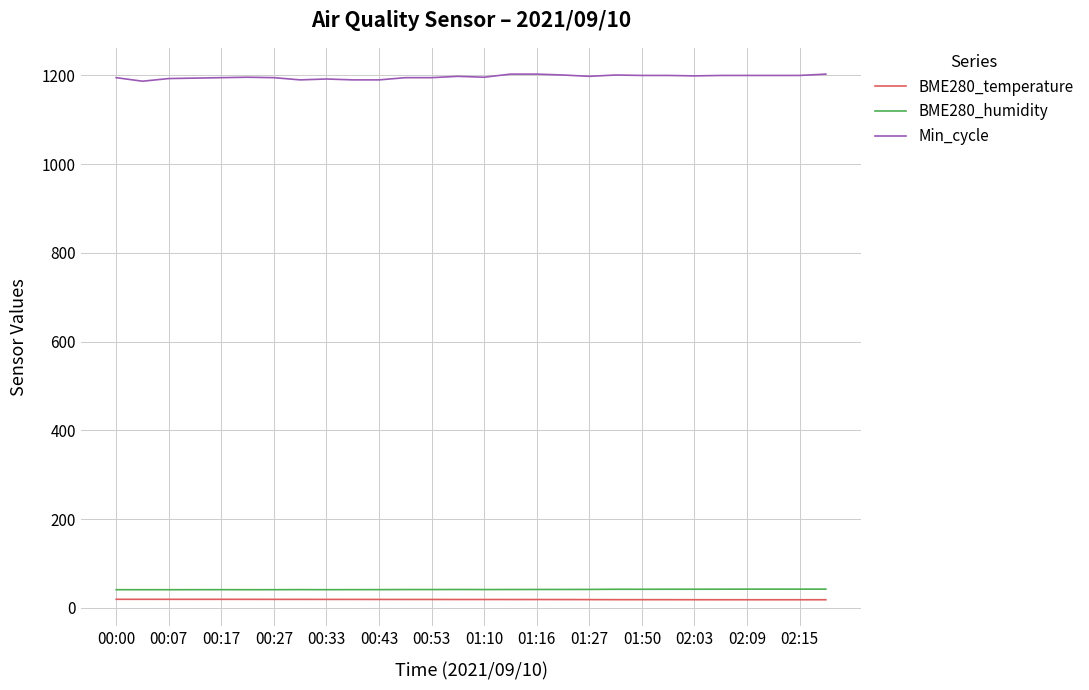

True or false: BME280_temperature and BME280_humidity intersect in this chart.

False